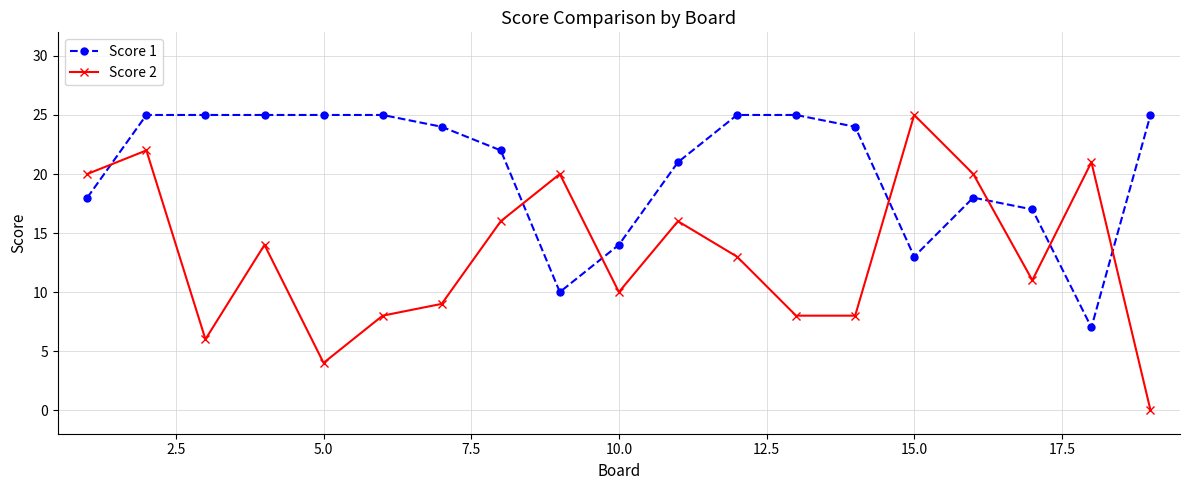

Which series has the widest spread of values?

Score 2